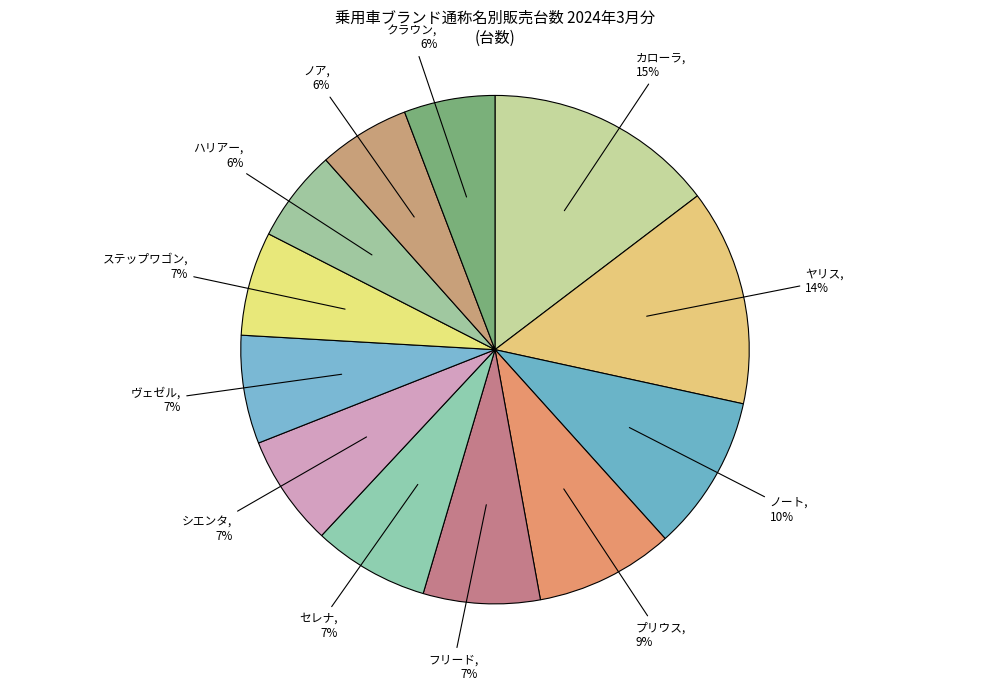

Which has a higher value, セレナ or クラウン?

セレナ